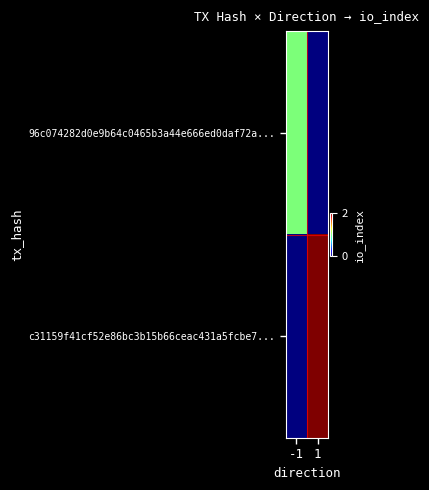

At how many categories does at least one series exceed 0?

2